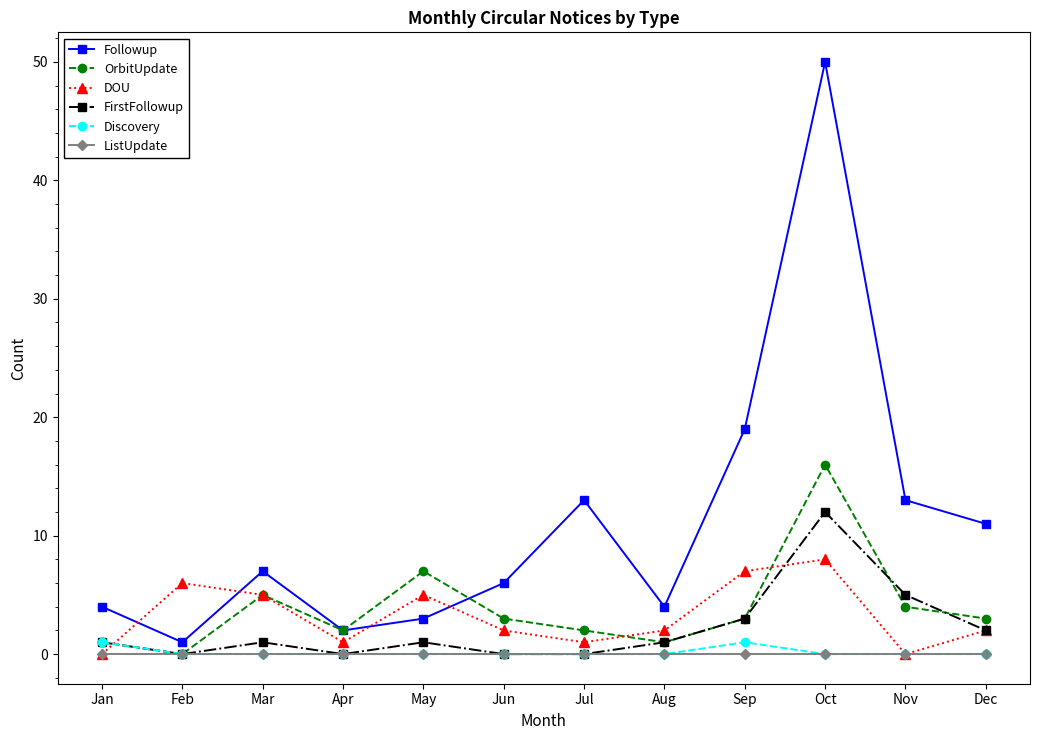

Which series has the largest total across all categories?

Followup